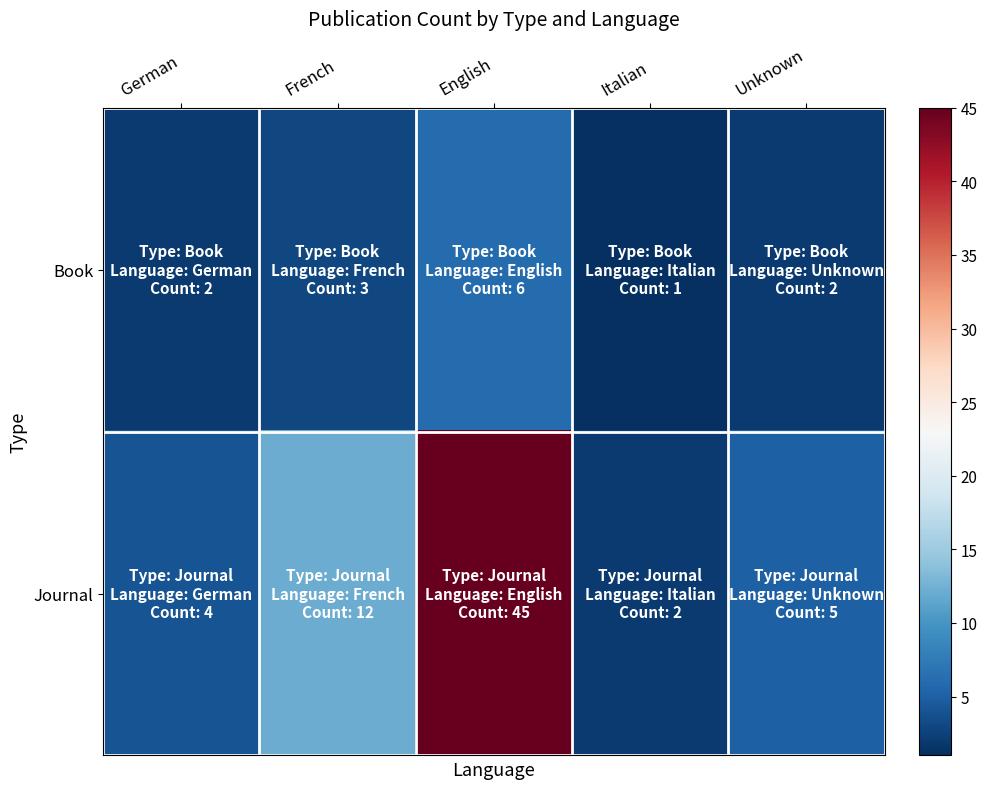

Which series changed the most between English and Unknown?

Journal